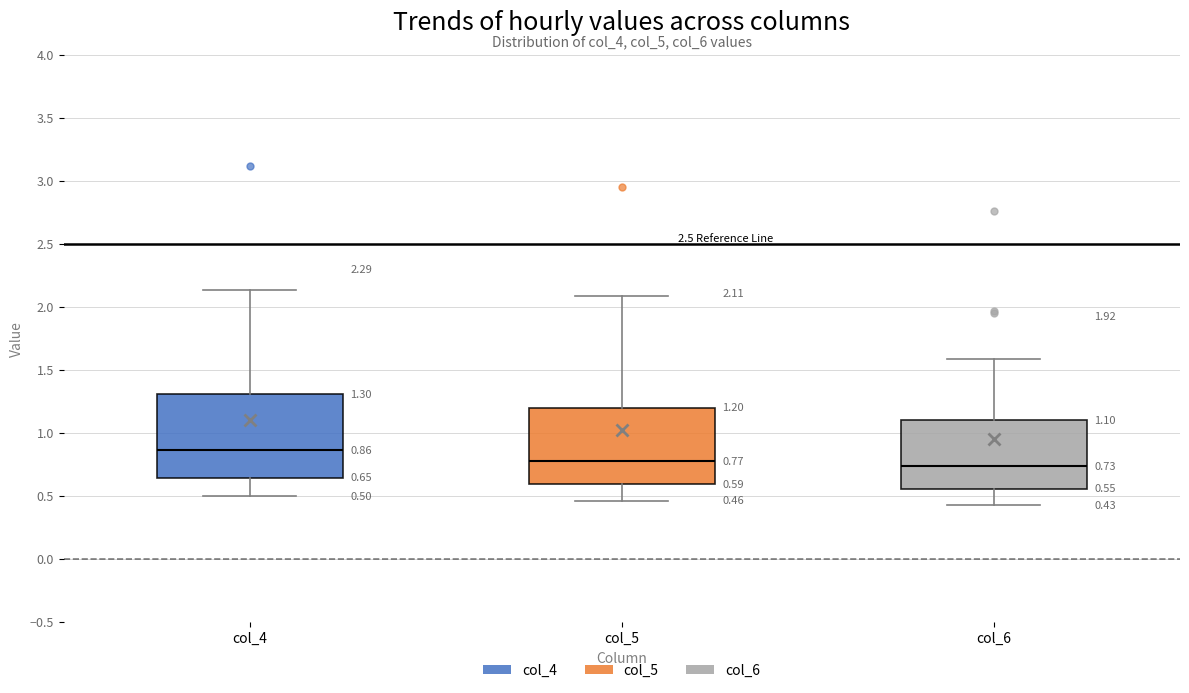

Which box is the tallest, from its lower edge to its upper edge?

col_4